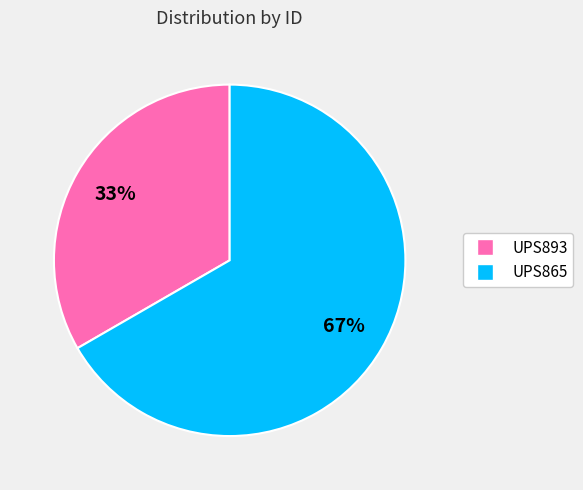

To the nearest percent, what is the average slice percentage?

50%